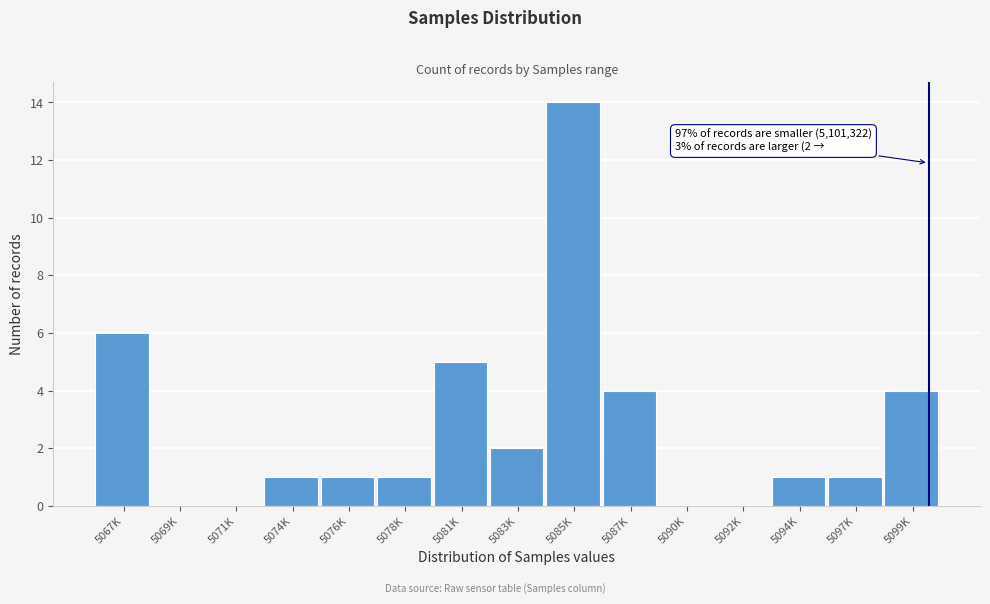

Reading left to right, list all the values displayed in this chart.

5067K=6	5069K=0	5071K=0	5074K=1	5076K=1	5078K=1	5081K=5	5083K=2	5085K=14	5087K=4	5090K=0	5092K=0	5094K=1	5097K=1	5099K=4